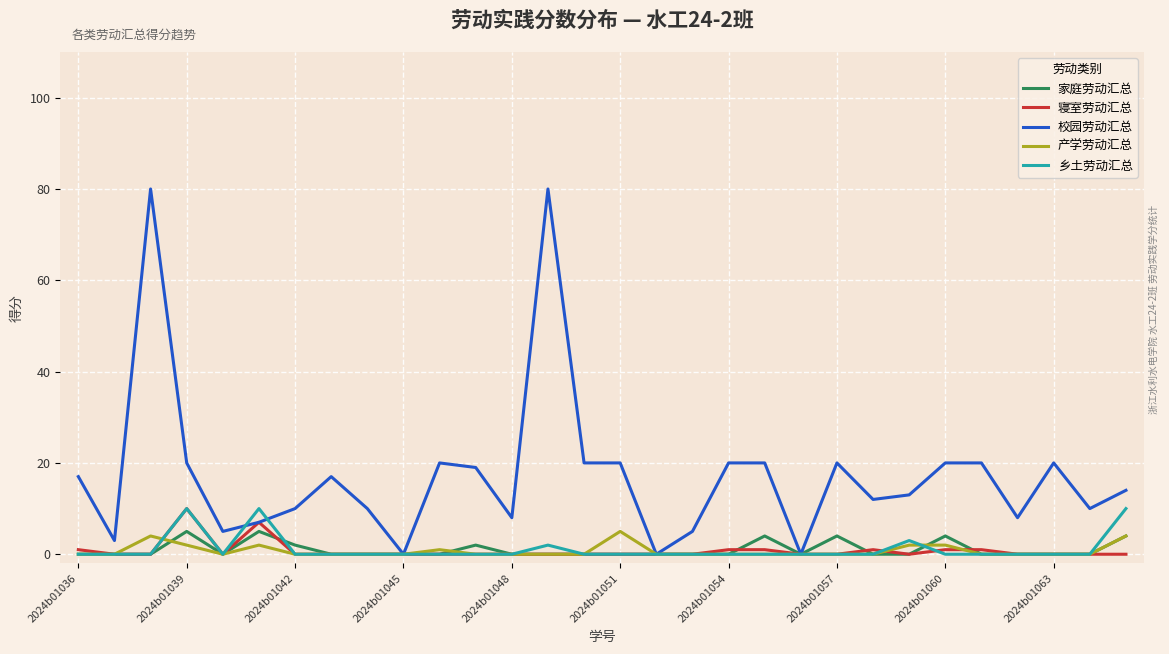

Which series has the widest spread of values?

校园劳动汇总